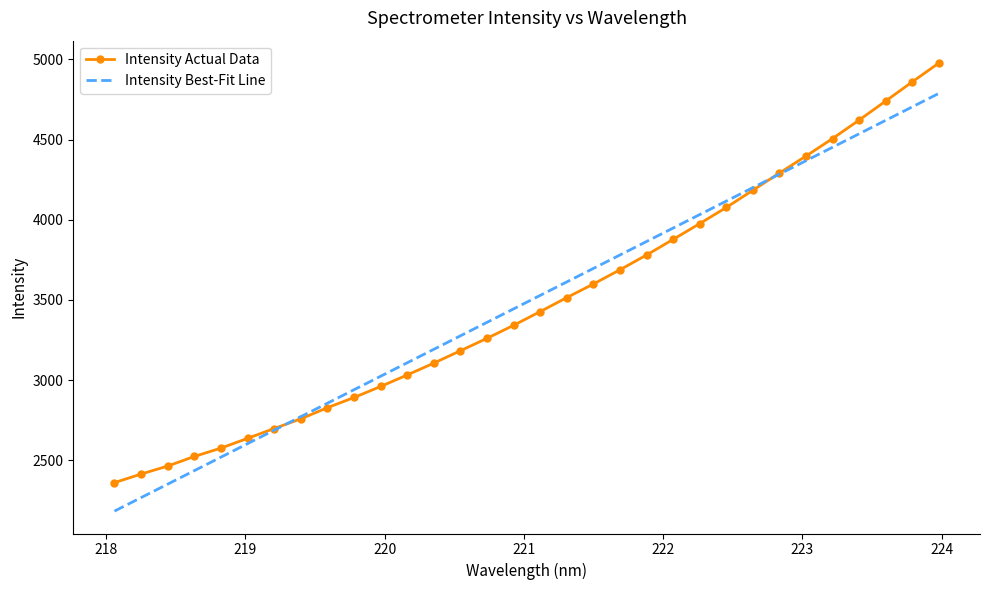

Which has a higher value, 222.4538 or 219.7801?

222.4538